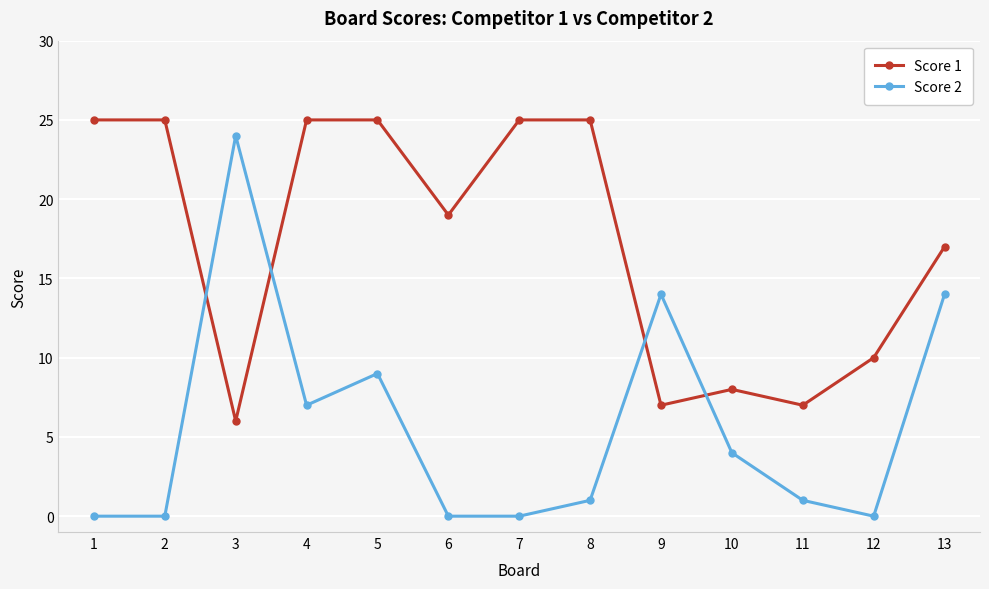

What is the value of the Score 1 point at the 12th from the left?

10